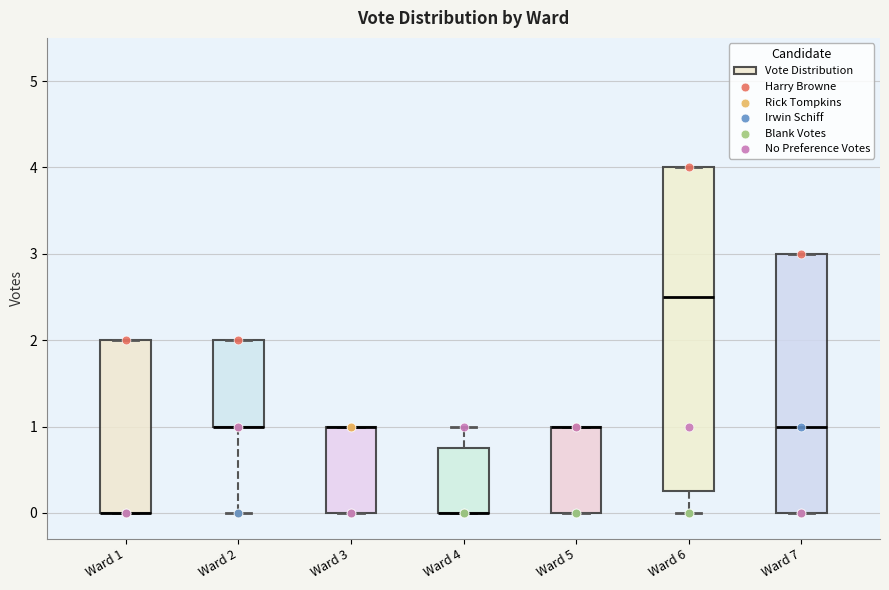

Which box is the tallest, from its lower edge to its upper edge?

Ward 6